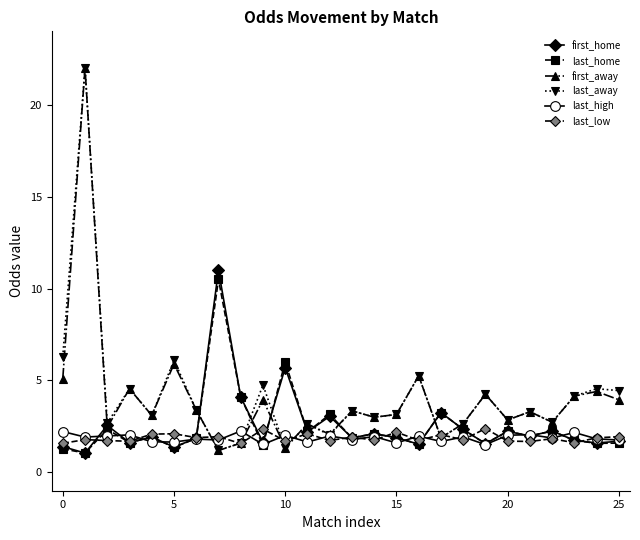

What is the minimum value shown in the chart?

1.1